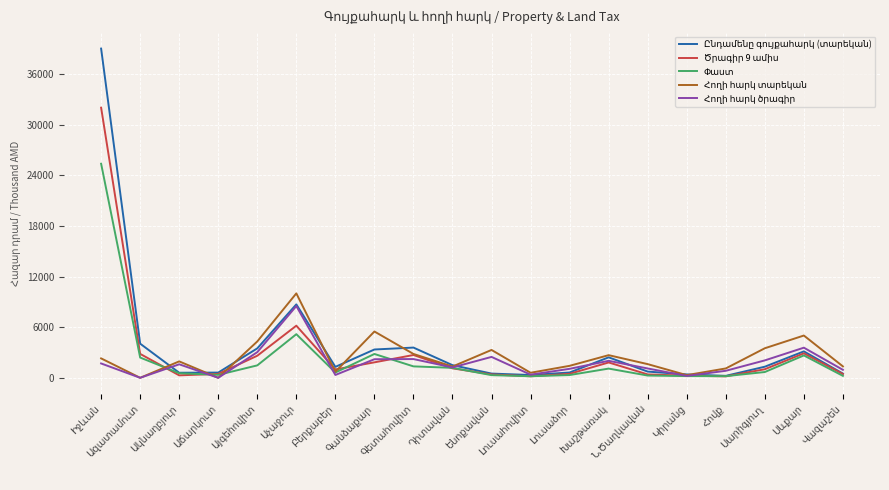

What is the maximum value shown in the chart?

39000.0